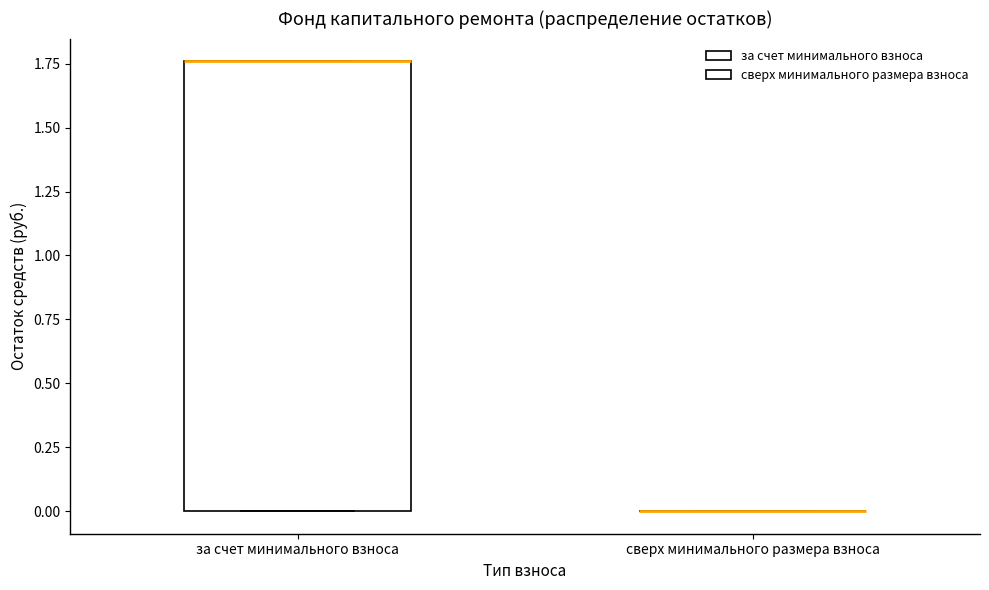

Where is the lower edge of the box for за счет минимального взноса on the y-axis? The values are not printed on the chart, so give them approximately, as read against the axis.

0.00